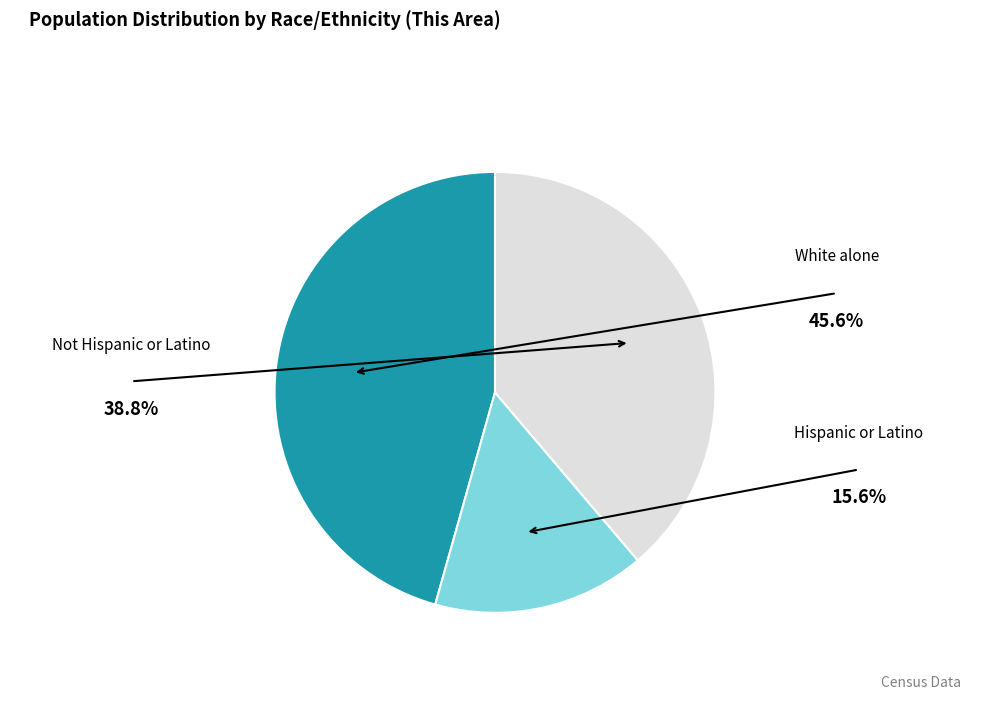

Count the number of slices in the pie.

3